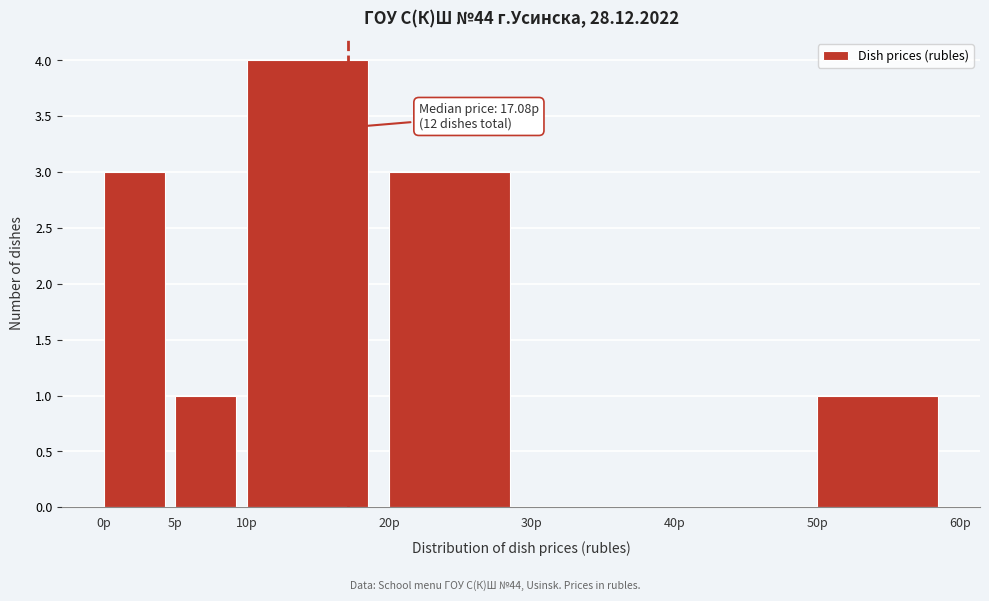

Which range on the x-axis has the tallest bar?

10 to 20